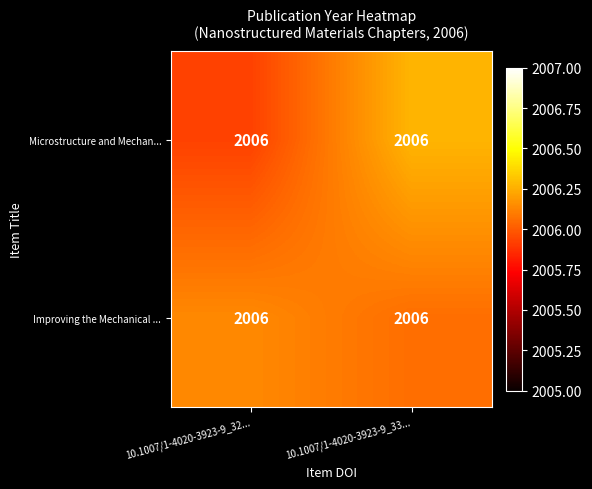

Which series has the largest range (max minus min)?

Microstructure and Mechan...